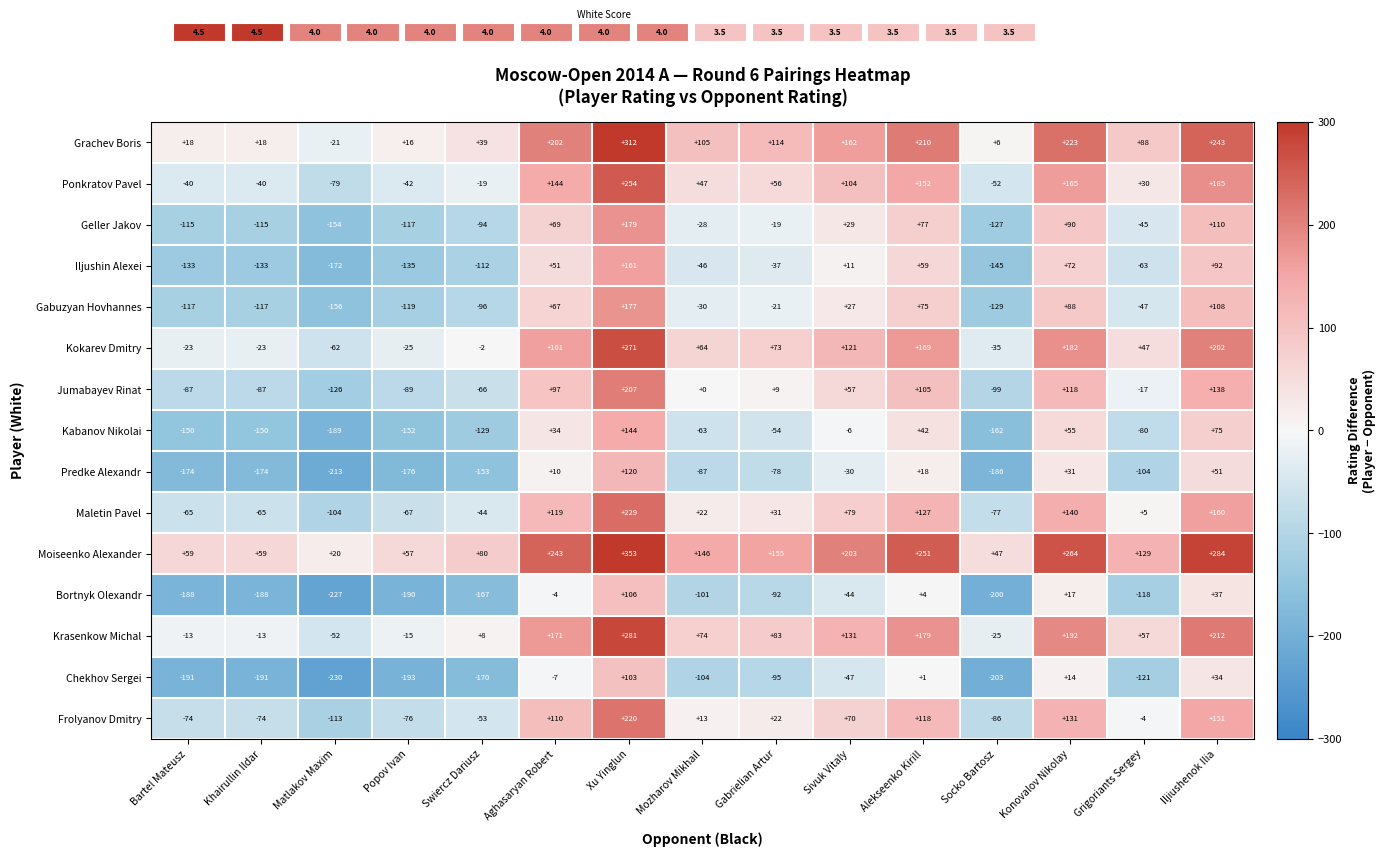

The Gabuzyan Hovhannes series shows -65 at Grigoriants Sergey. True or false?

False